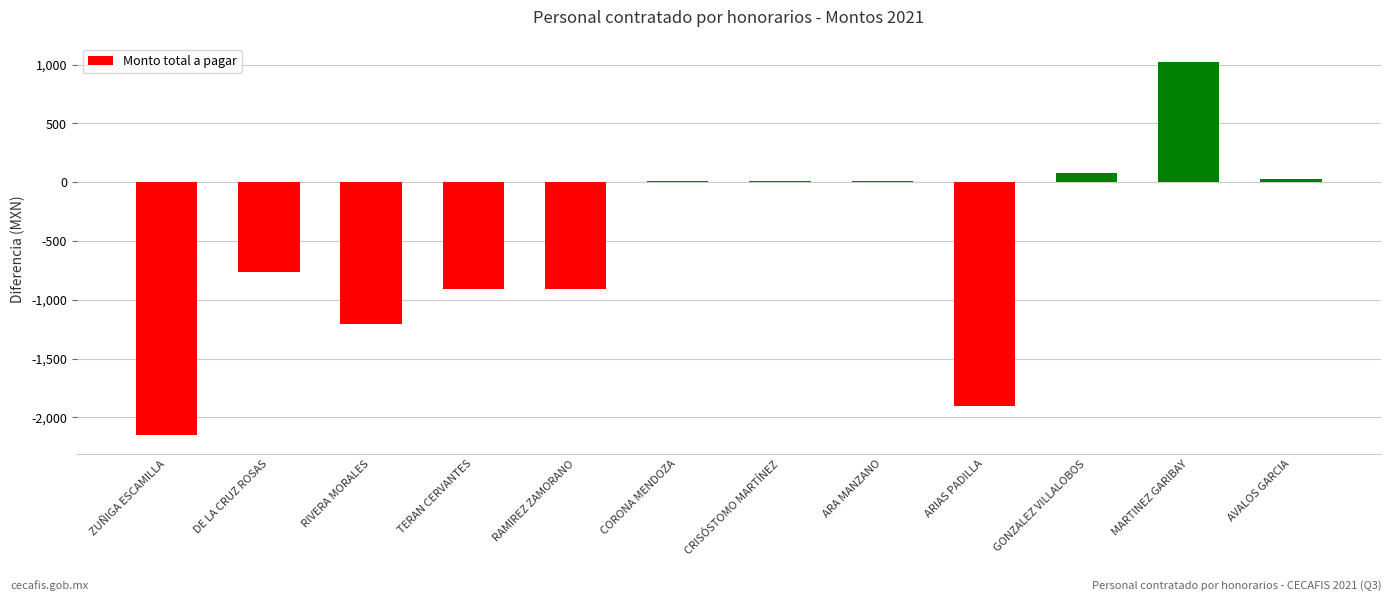

True or false: the data shows -2151 at ZUÑIGA ESCAMILLA.

True